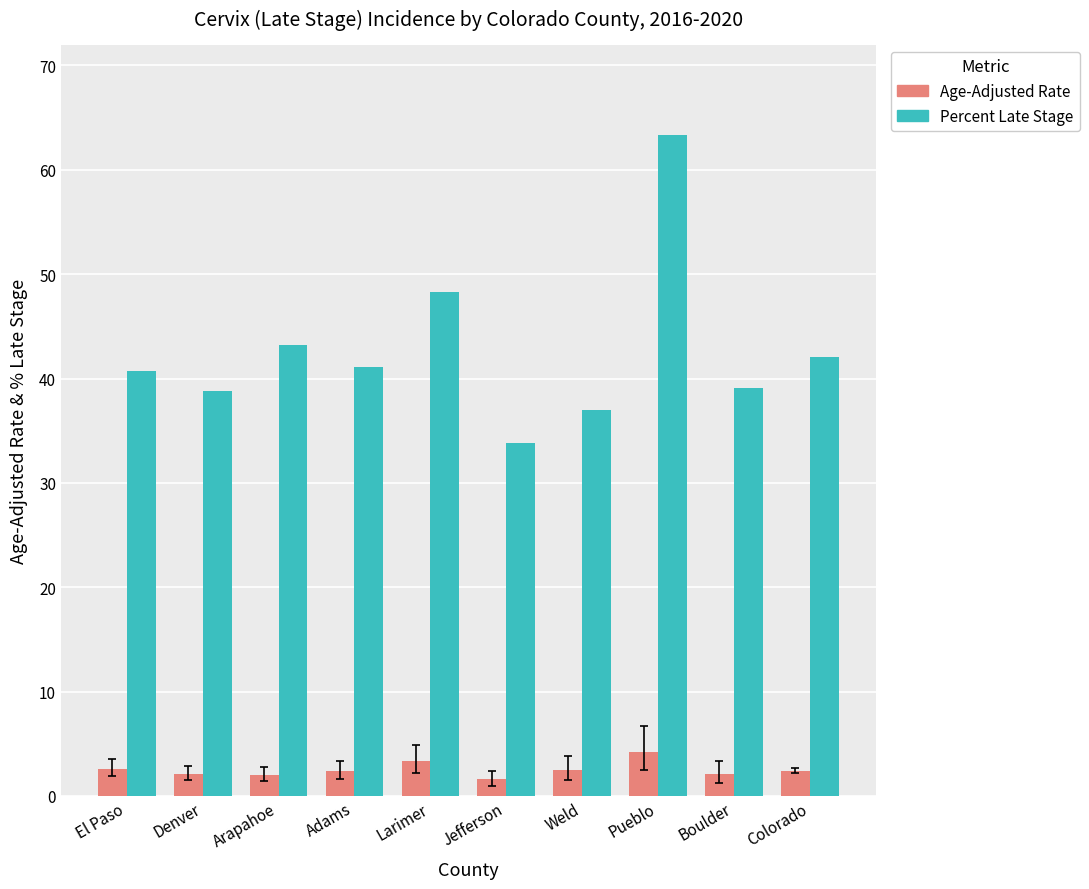

What is the sum of all Age-Adjusted Rate values?

25.3